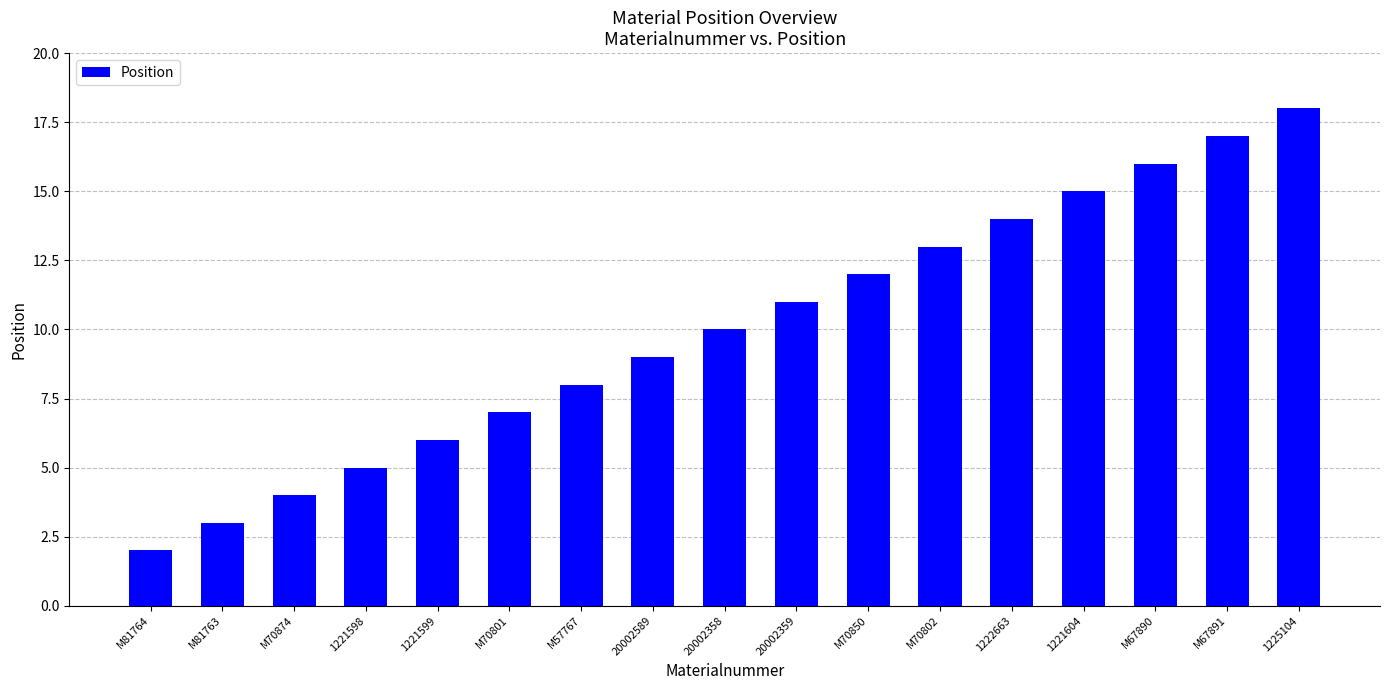

Which has a higher value, 1221599 or 1221604?

1221604